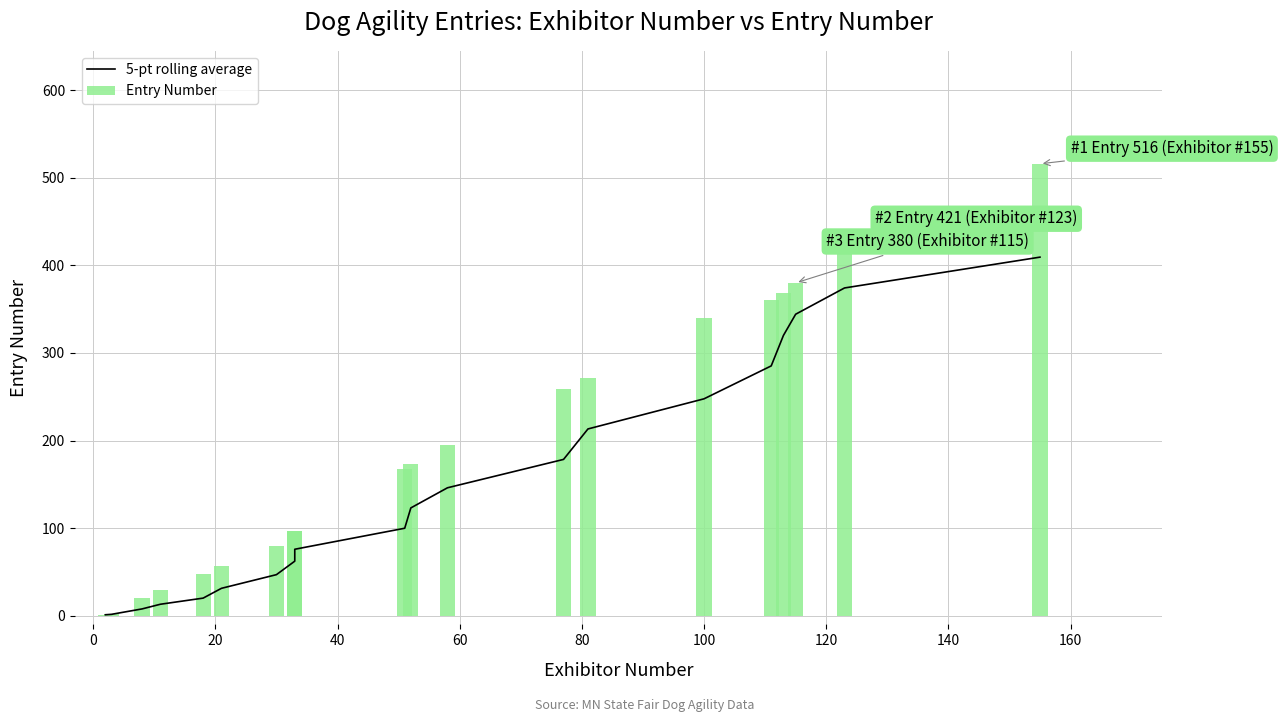

What is the minimum value for 5-pt rolling average?

1.0